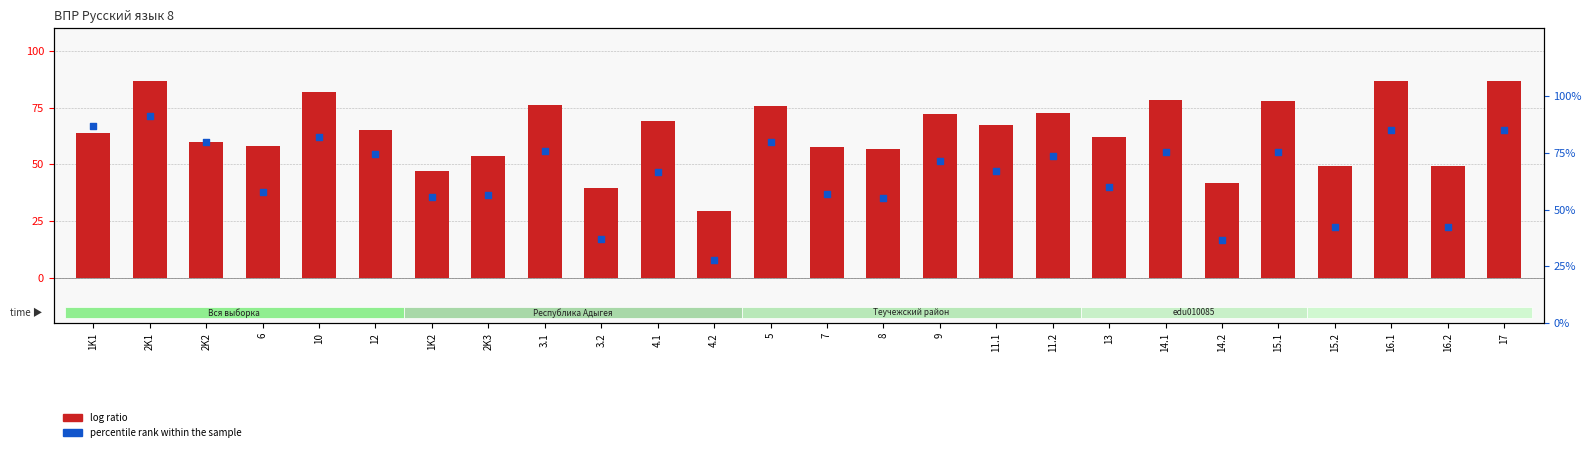

Which series contains the highest Y value?

percentile rank within the sample